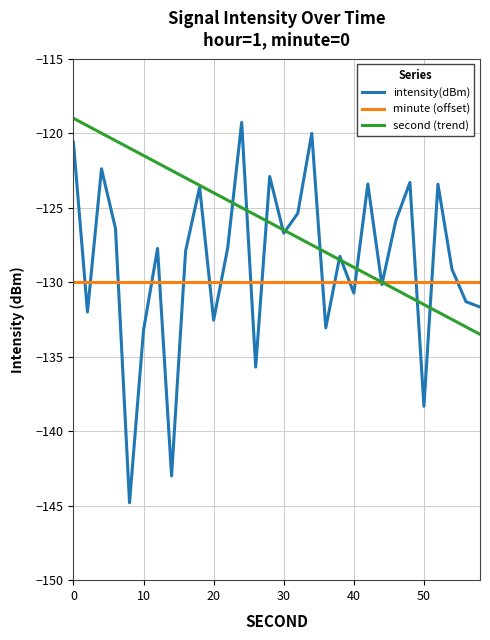

Which series has the widest spread of values?

intensity(dBm)